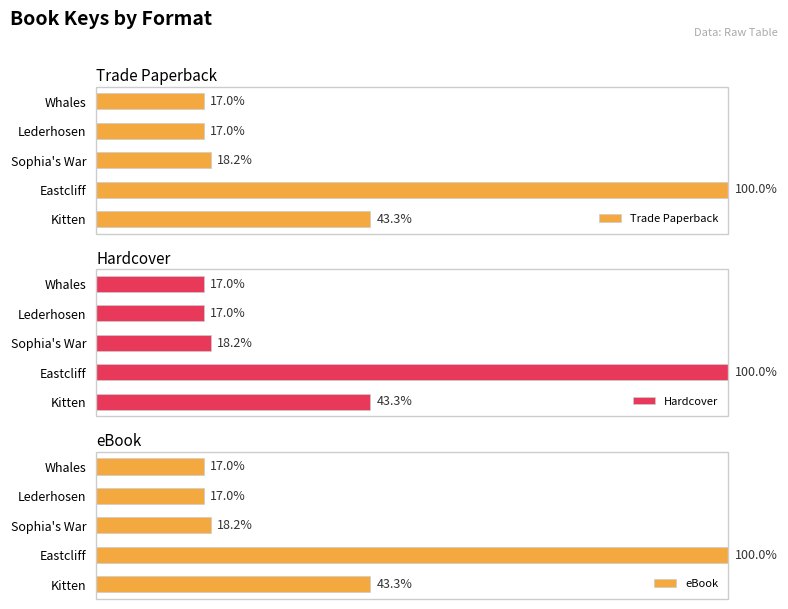

What is the average value of the eBook series?

39.1